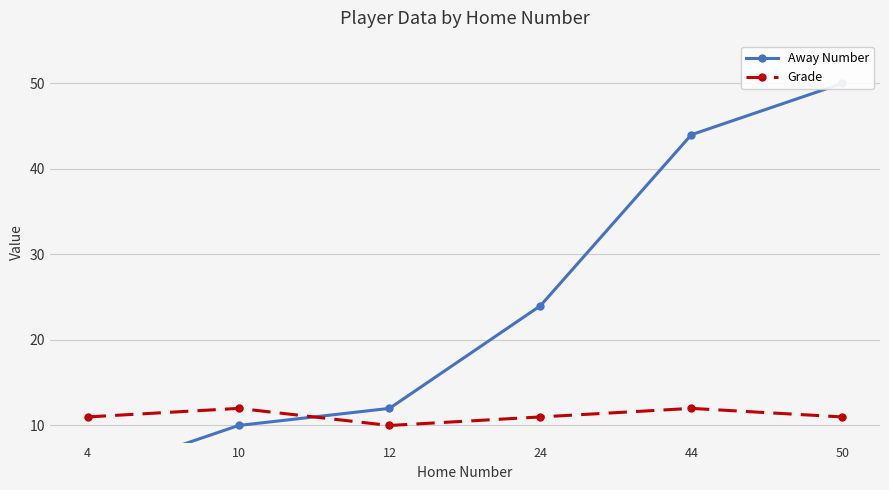

Which series has the widest spread of values?

Away Number